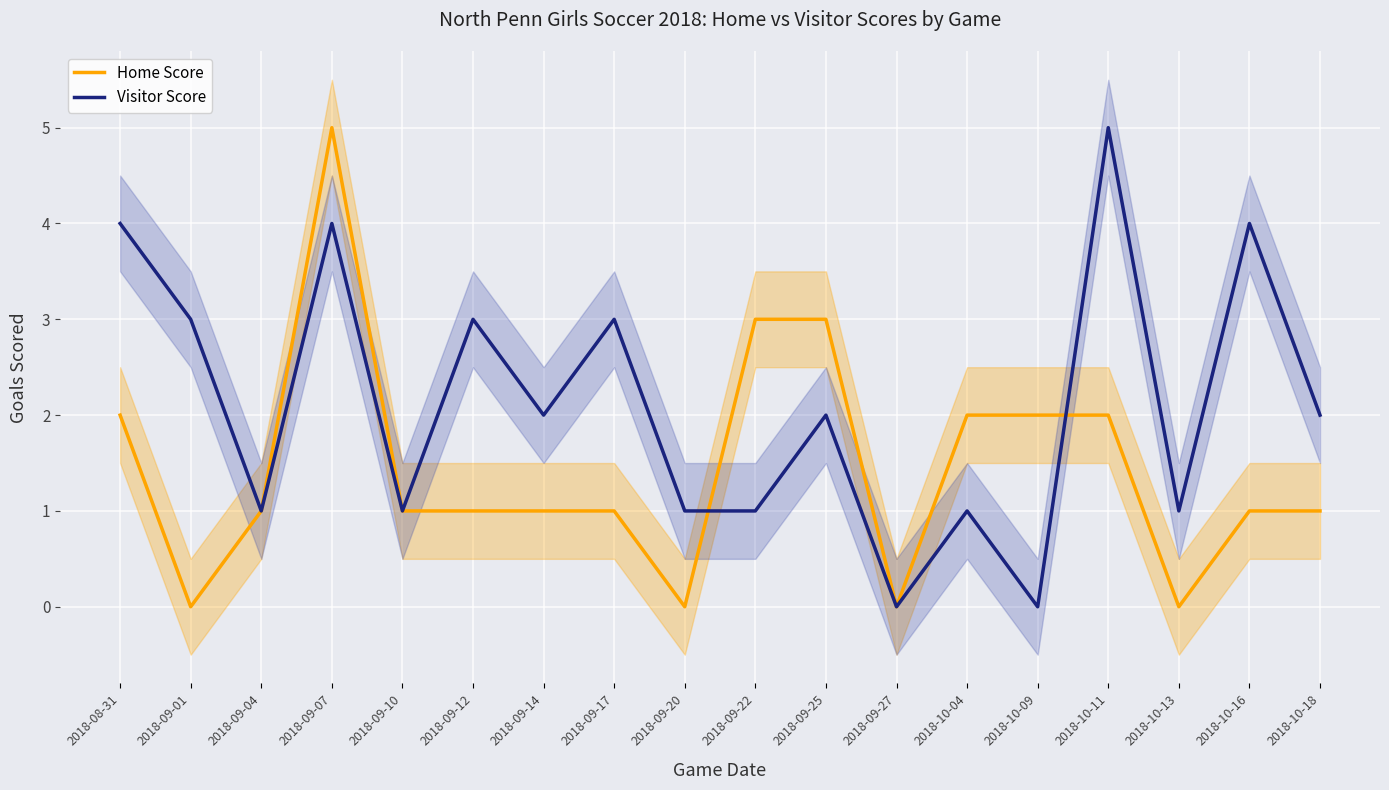

What are all the series names shown in the legend?

Home Score, Visitor Score